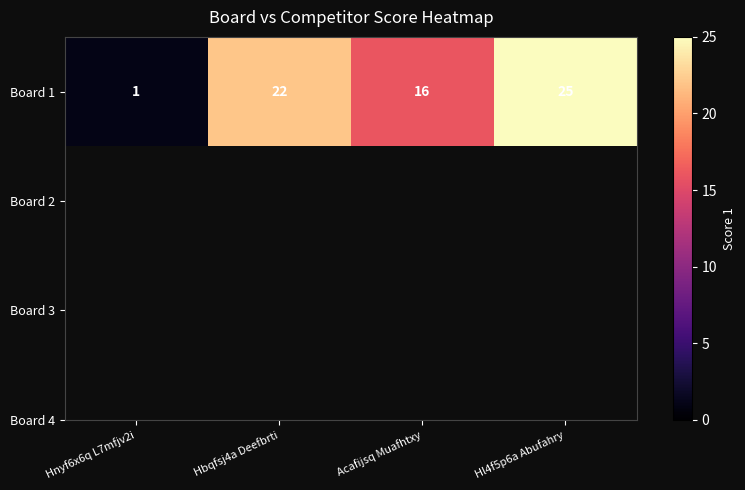

What is the difference between the maximum and minimum values?

24